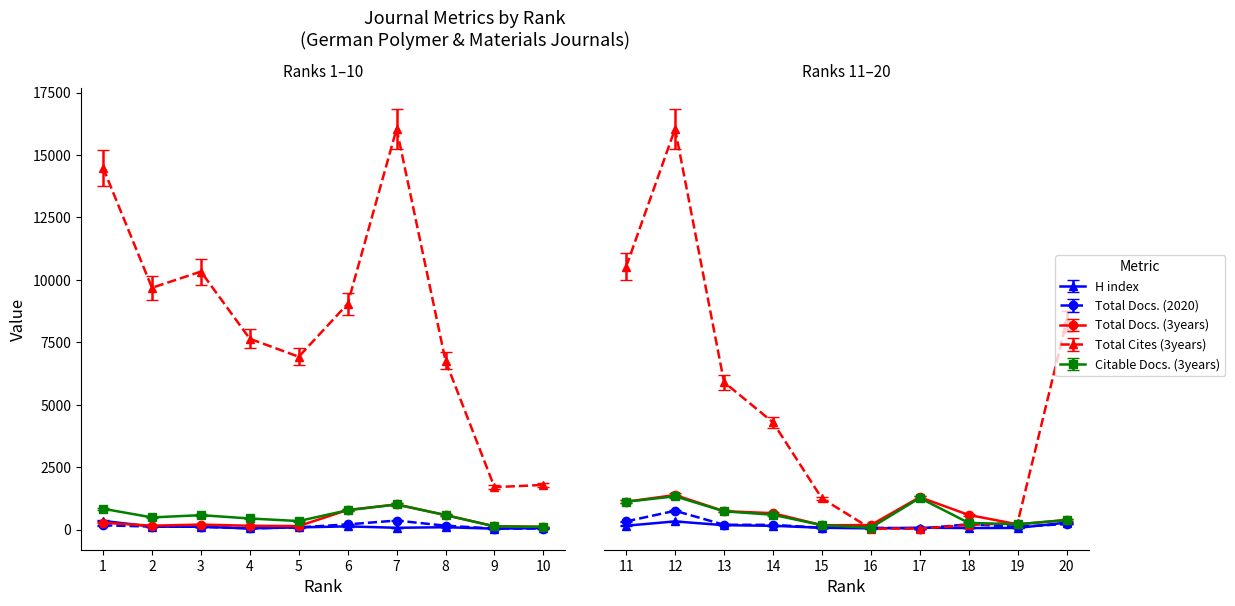

What is the sum of all Total Docs. (2020) values?

1881